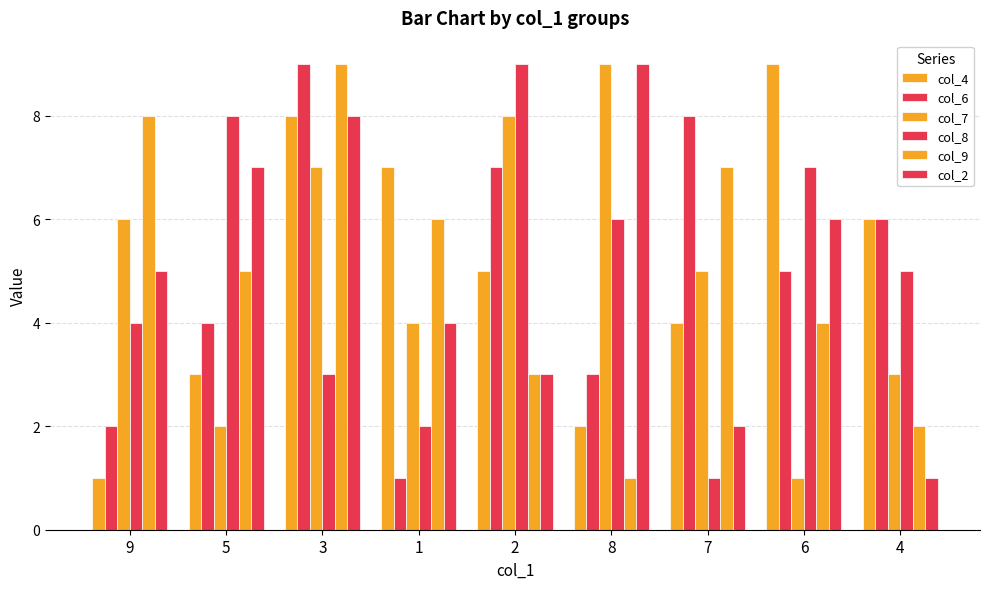

How many categories are shown in the chart?

9